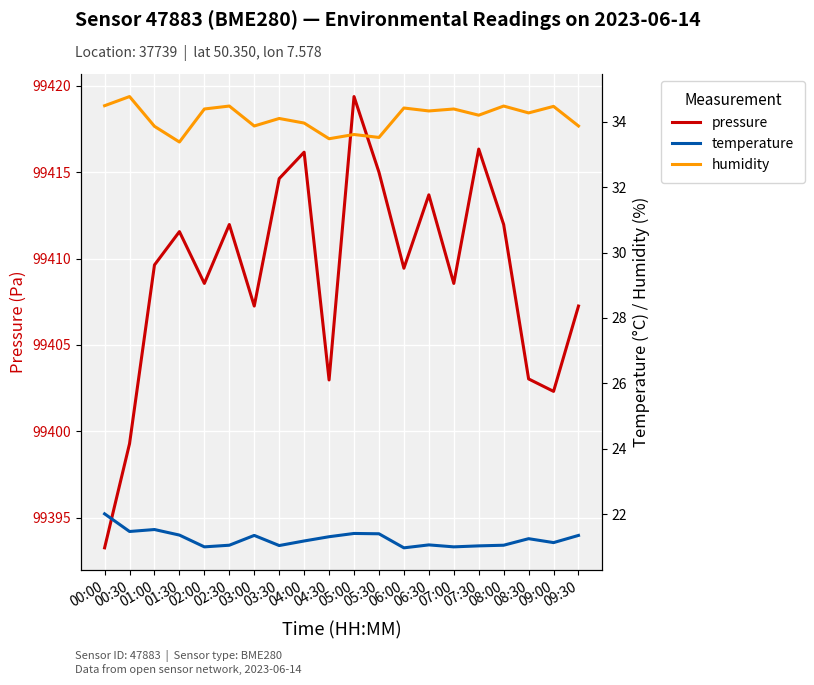

Reading left to right, list all the values displayed in this chart.

pressure: 99393.2	99399.3	99409.6	99411.6	99408.6	99412.0	99407.2	99414.6	99416.2	99403.0	99419.4	99415.0	99409.4	99413.7	99408.6	99416.3	99412.0	99403.0	99402.3	99407.2
temperature: 22.0	21.5	21.5	21.4	21.0	21.1	21.4	21.0	21.2	21.3	21.4	21.4	21.0	21.1	21.0	21.0	21.1	21.2	21.1	21.4
humidity: 34.5	34.8	33.9	33.4	34.4	34.5	33.9	34.1	34.0	33.5	33.6	33.5	34.4	34.3	34.4	34.2	34.5	34.3	34.5	33.9